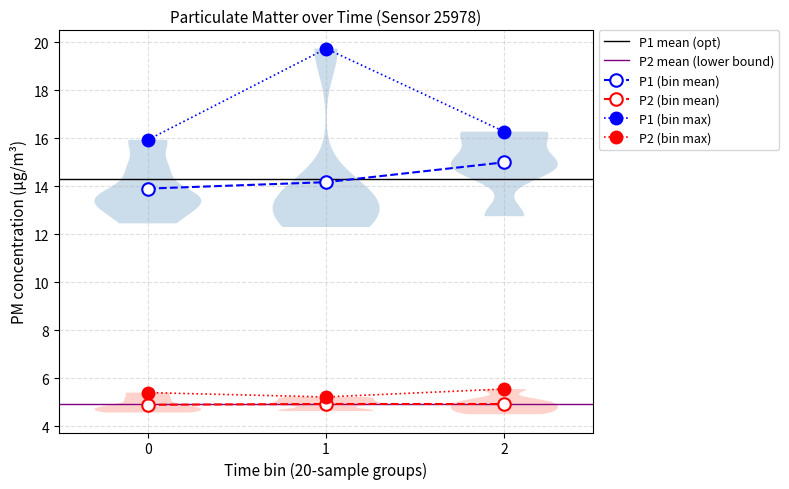

The P2 (bin max) series shows 1.7 at 1. True or false?

False